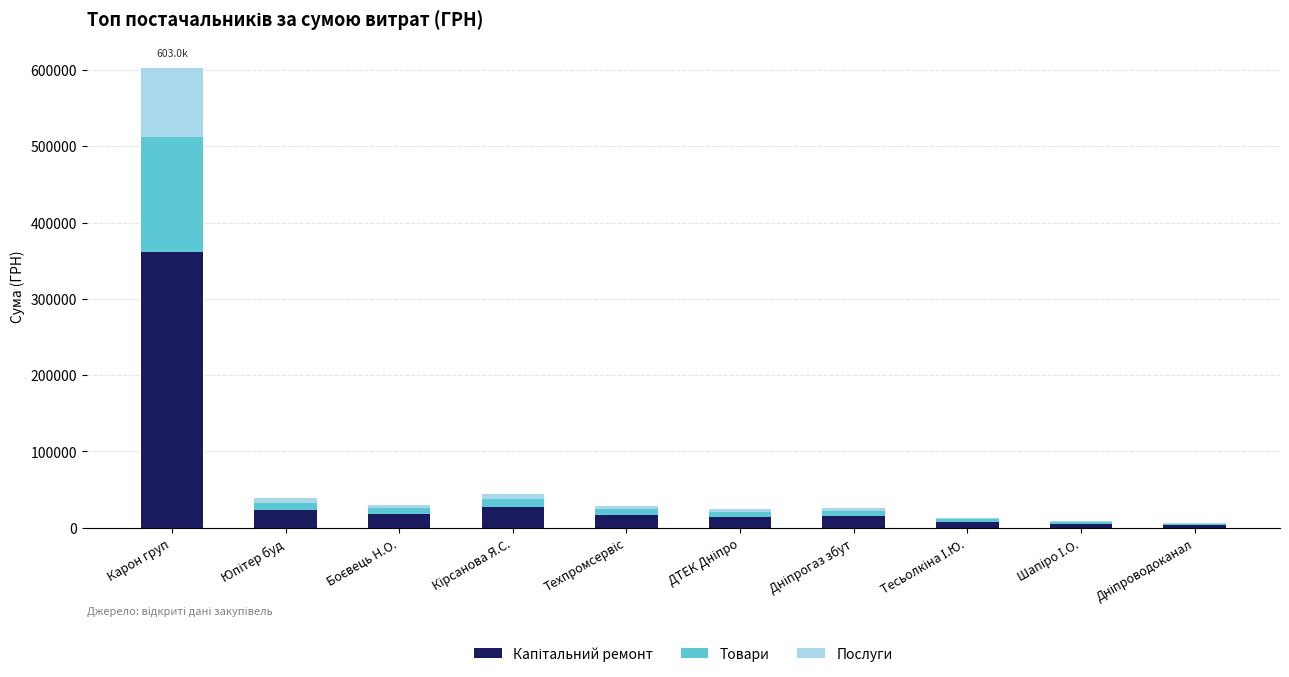

What is the total value across all series at Карон груп?

603046.7